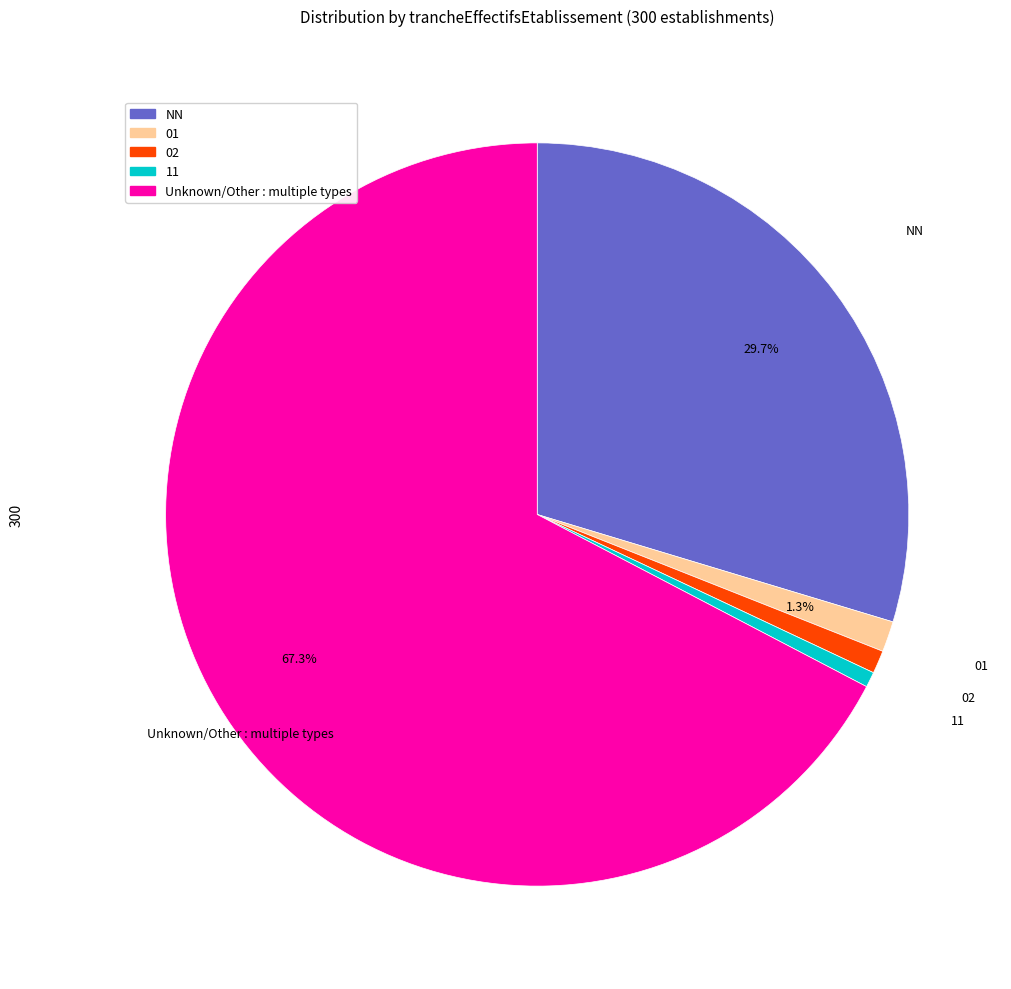

Is there a majority slice in this chart?

Yes